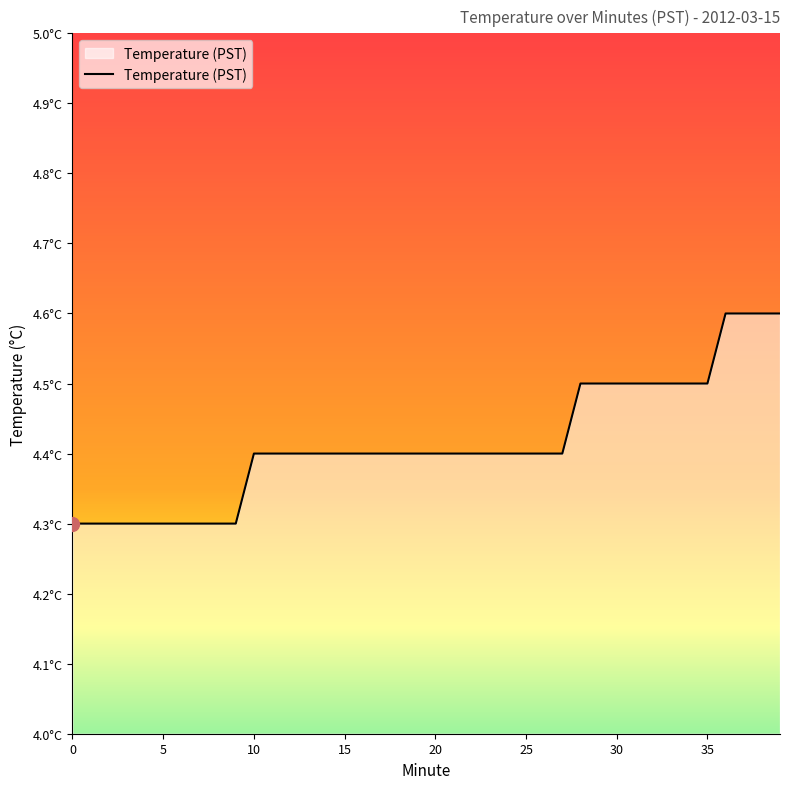

Does the chart display data point markers on the line(s)?

No